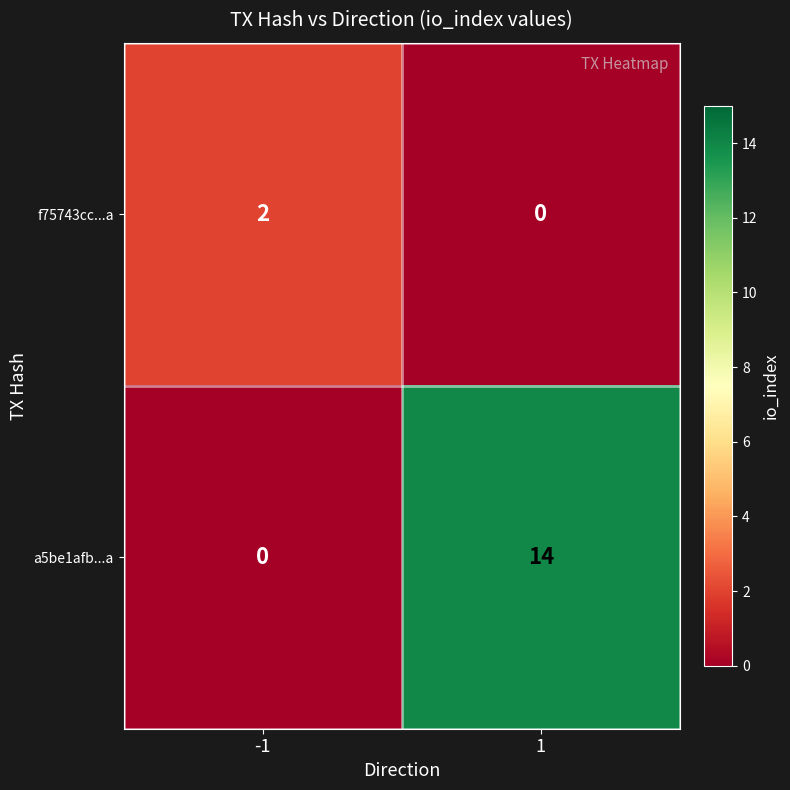

The value of f75743cc...a at 1 is 0. True or false?

True